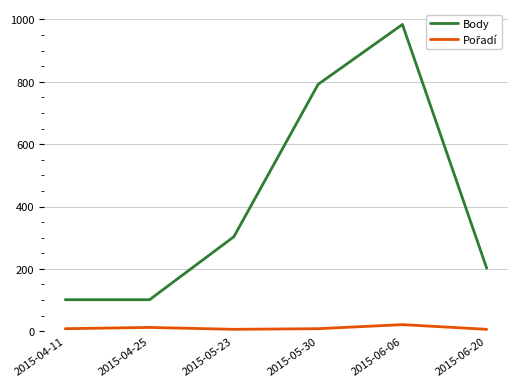

Which series has the largest total across all categories?

Body